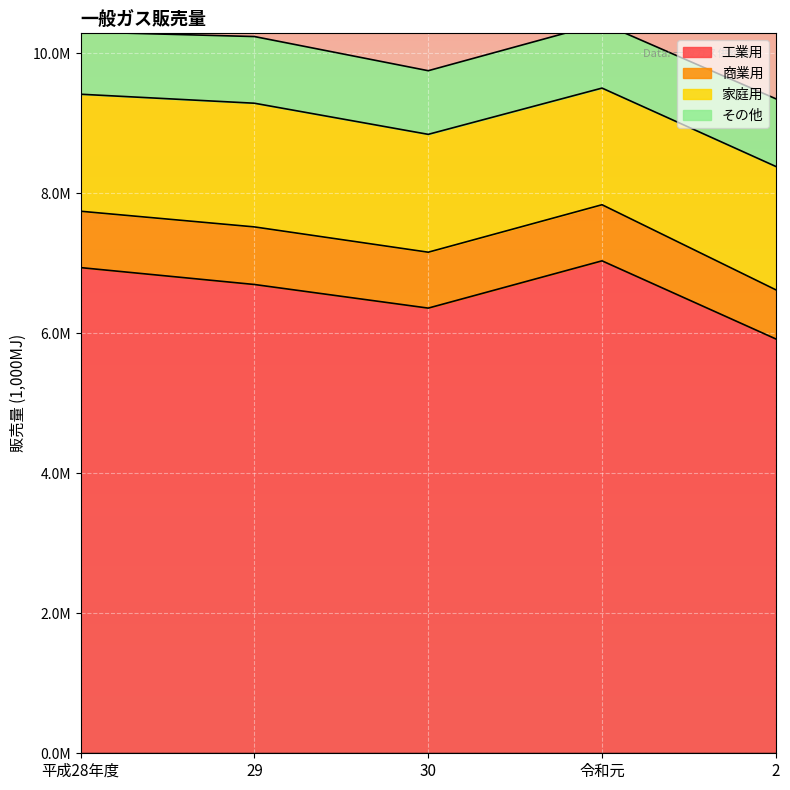

The value of 家庭用 at 2 is 1762376. True or false?

True